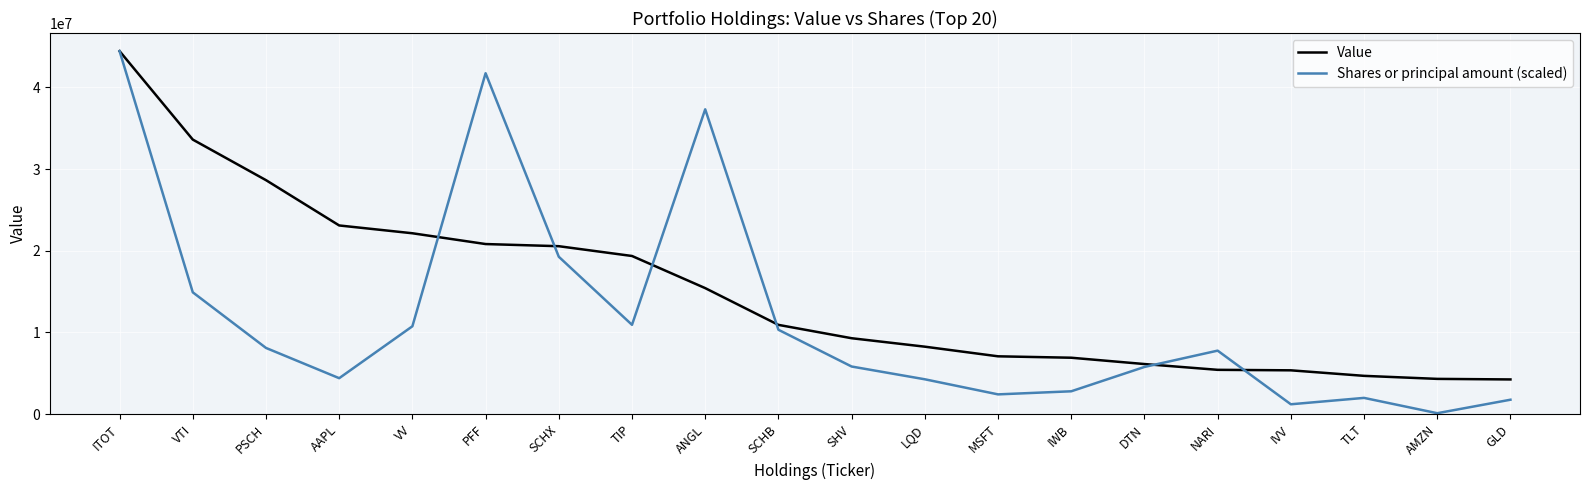

What value does the Shares or principal amount (scaled) series have at VV?

10752625.5